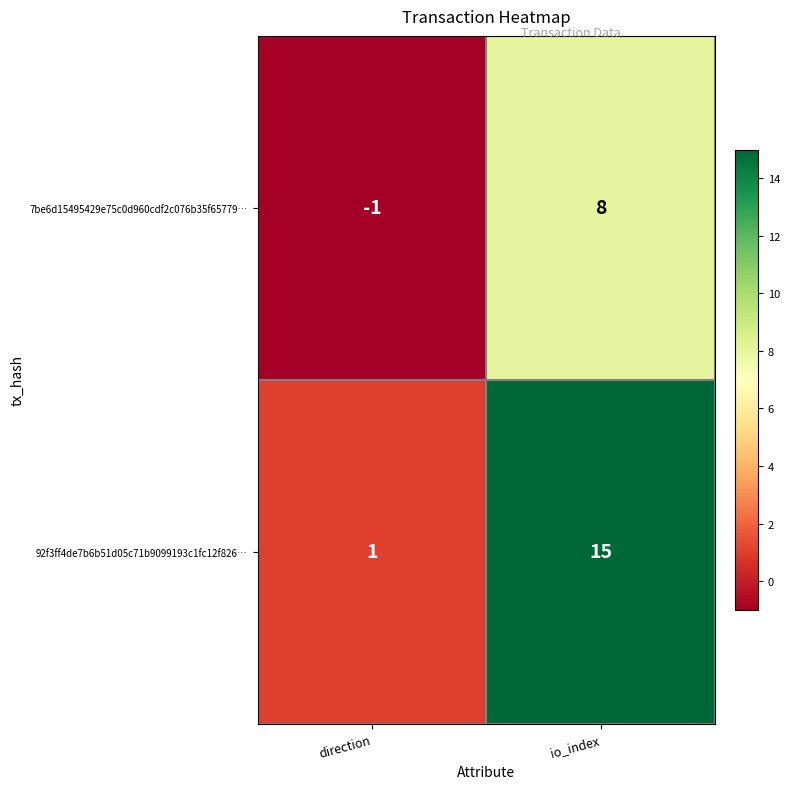

What is the difference between the 7be6d15495429e75c0d960cdf2c076b35f65779… values at direction and io_index?

9